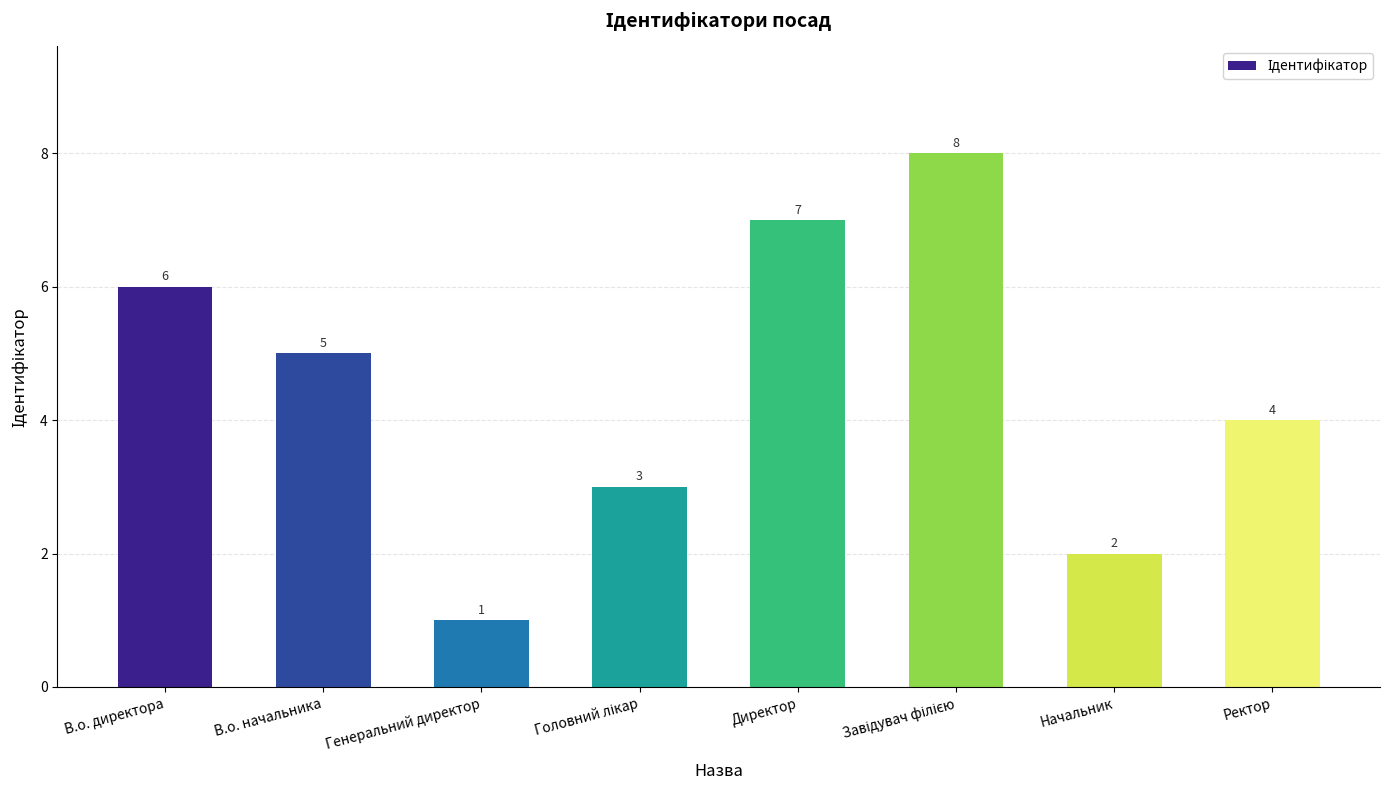

The chart shows a value of 1 at Генеральний директор. True or false?

True